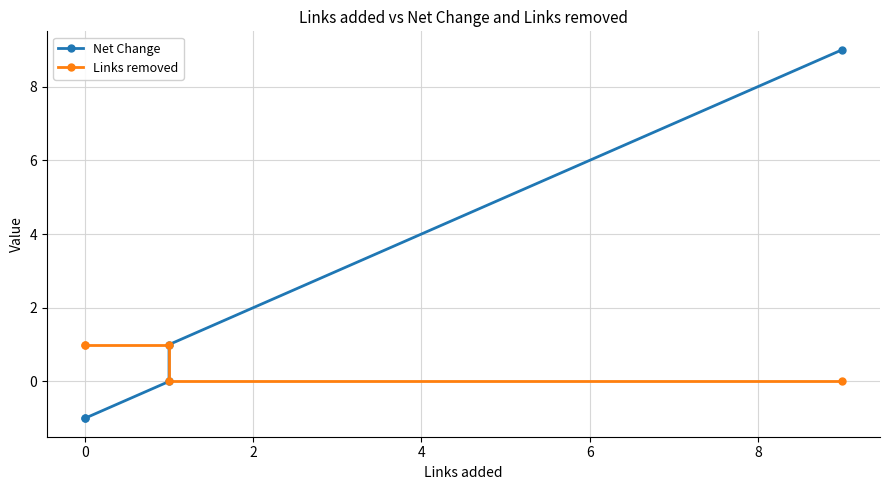

True or false: Net Change and Links removed cross at least once.

True